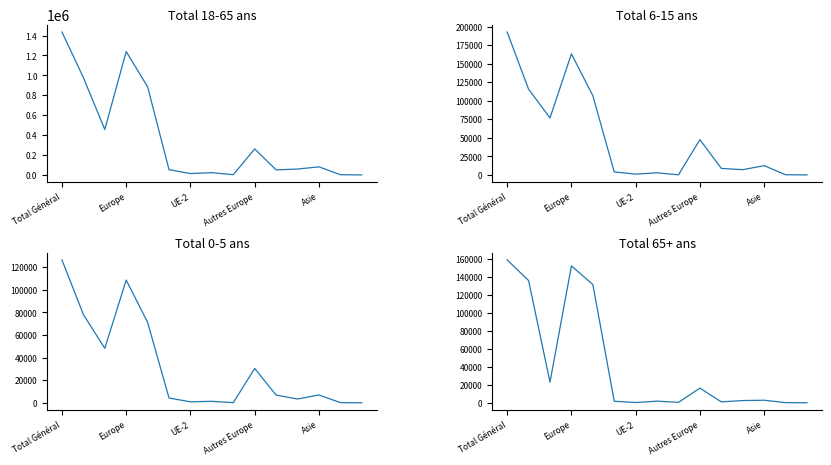

What position from the right is Total Général?

15